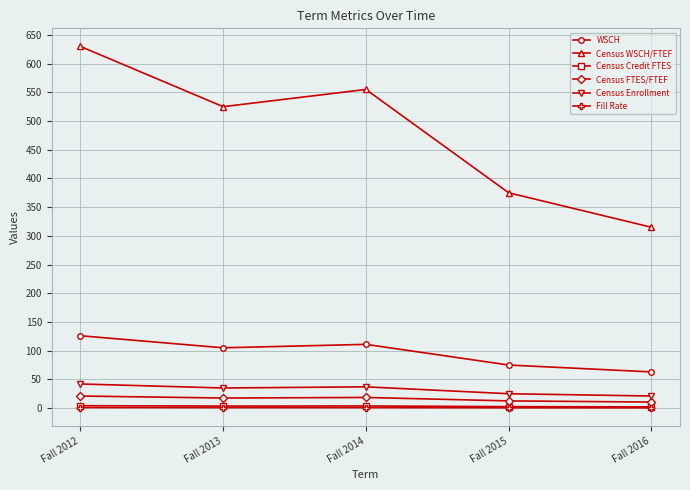

What is the spread (max minus min) of values at Fall 2012?

629.0